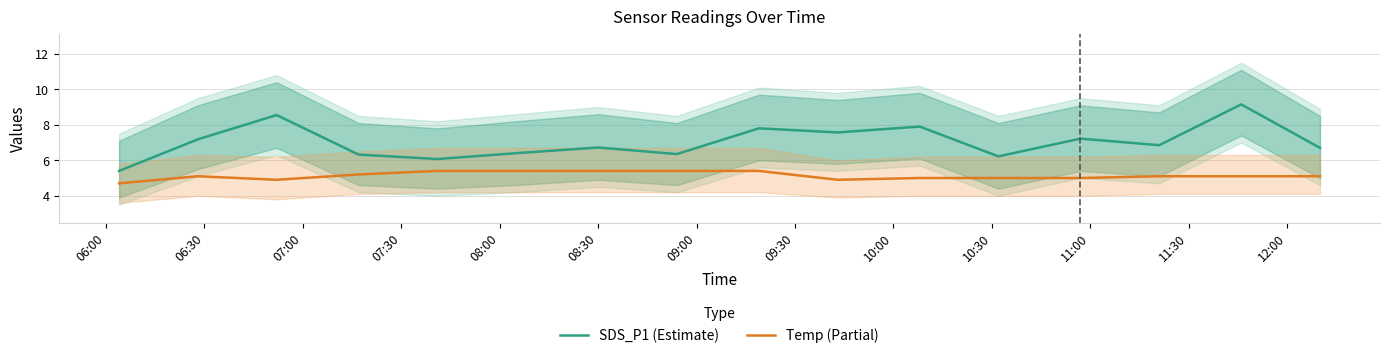

True or false: Temp (Partial) and SDS_P1 (Estimate) cross at least once.

False